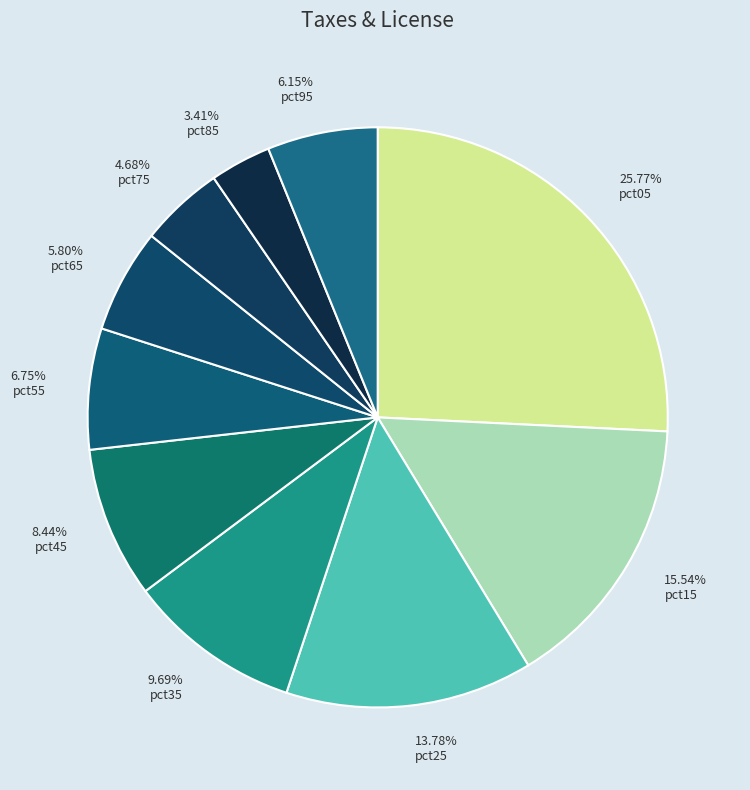

To the nearest percent, what is the difference between the largest and smallest slice percentages?

22%